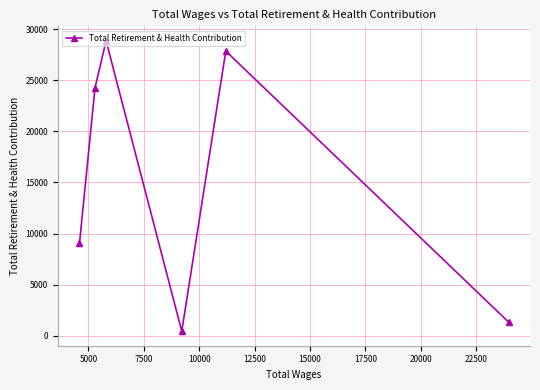

What is the value of the 1st point from the left?

9040